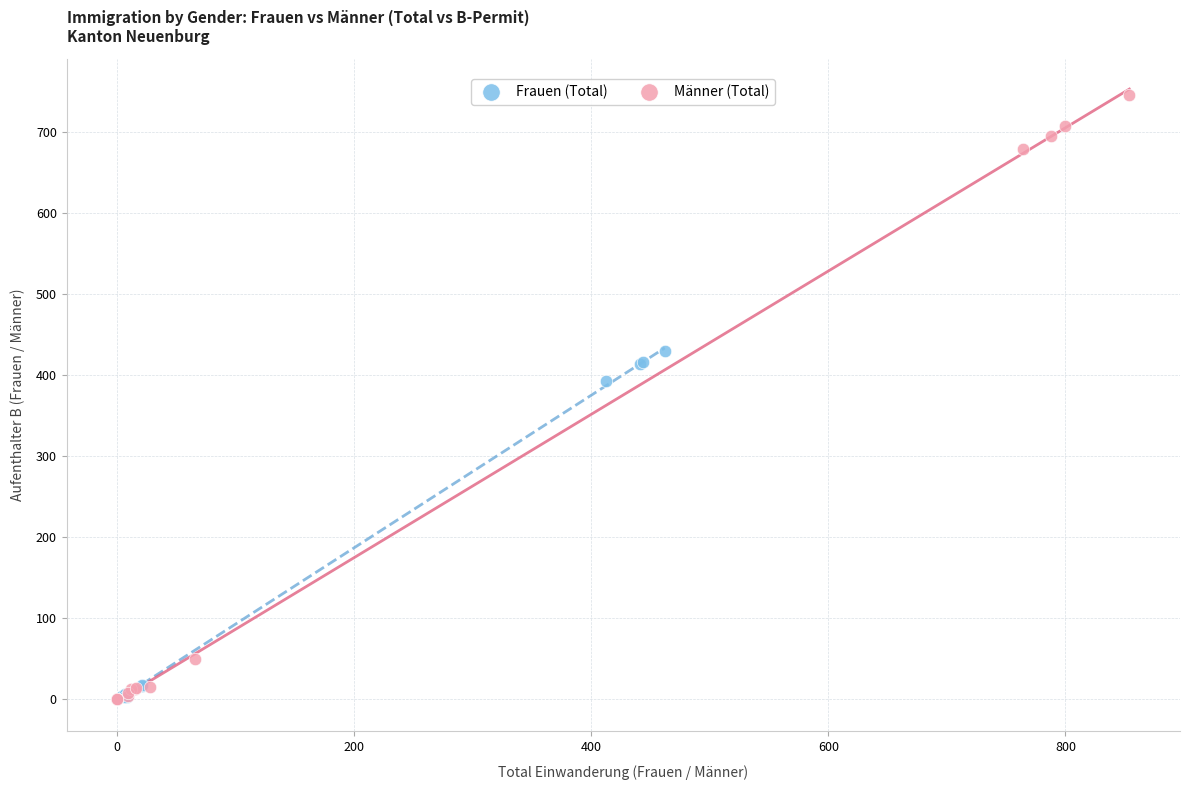

Which series contains the highest Y value?

Männer (Total)